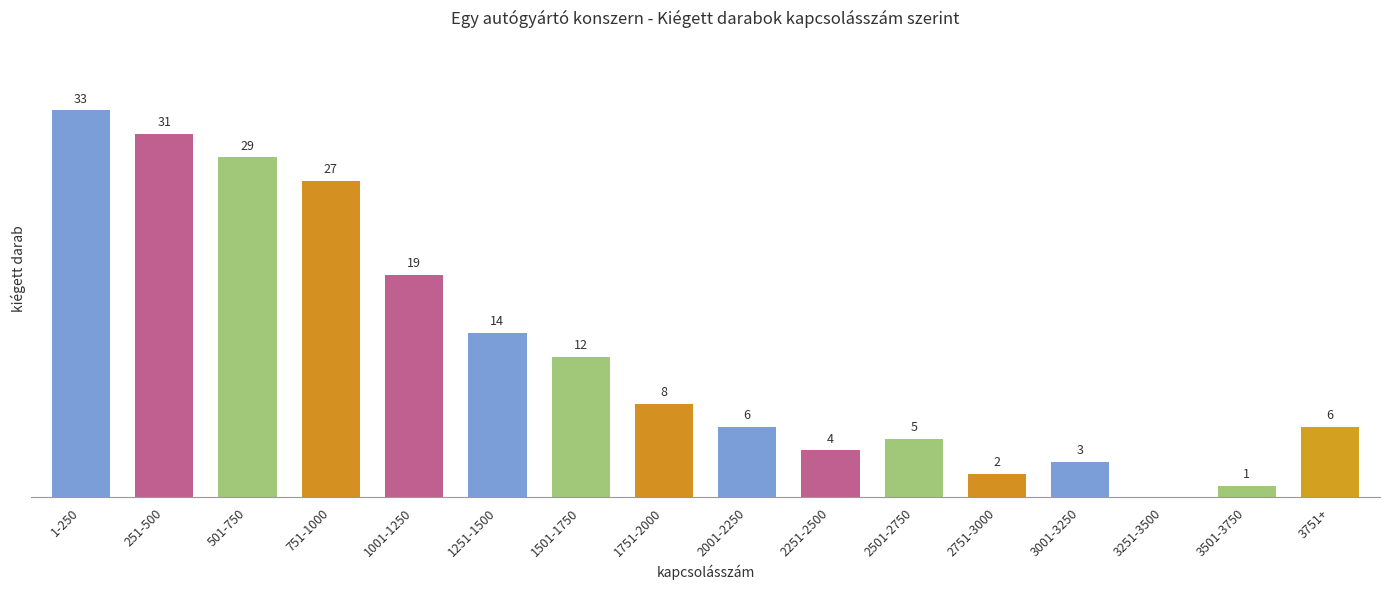

Which category has the highest value across all series?

1-250